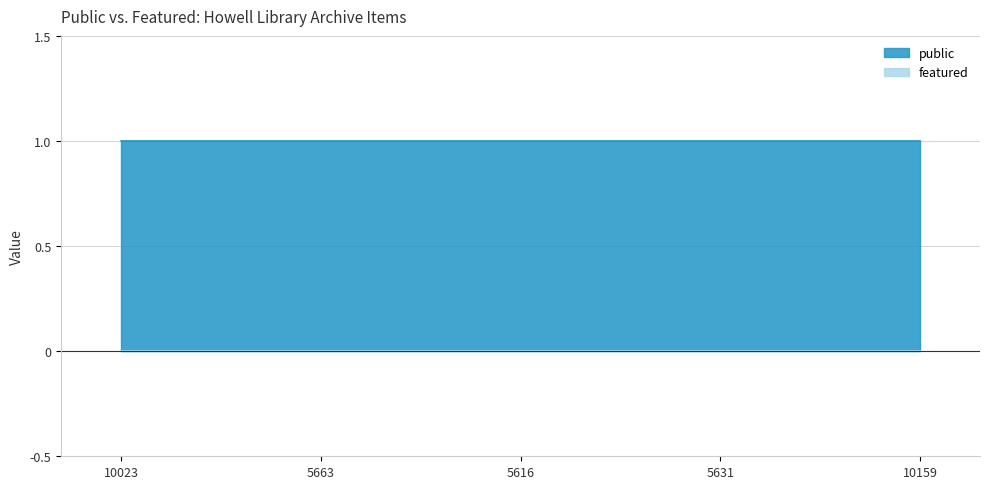

Which series has the largest total across all categories?

public_line